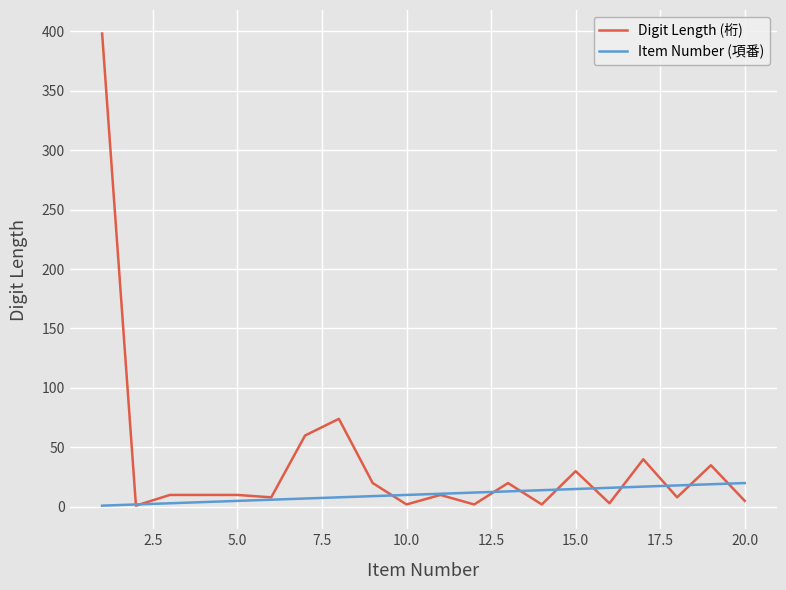

After their last crossing, which series has the higher values: Item Number (項番) or Digit Length (桁)?

Item Number (項番)